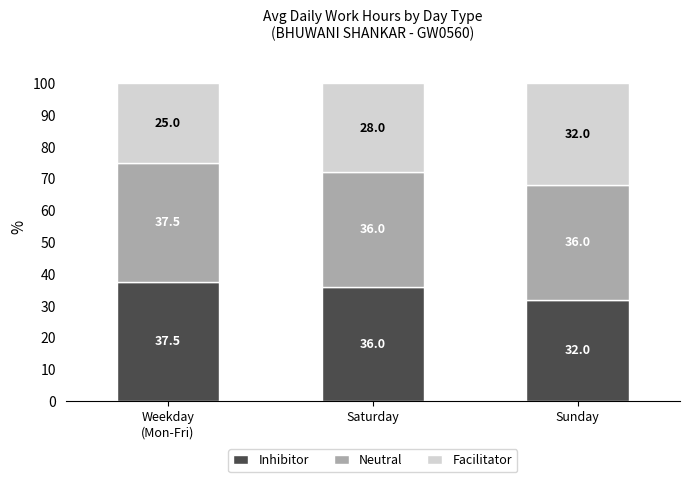

What is the maximum value for Inhibitor?

37.5